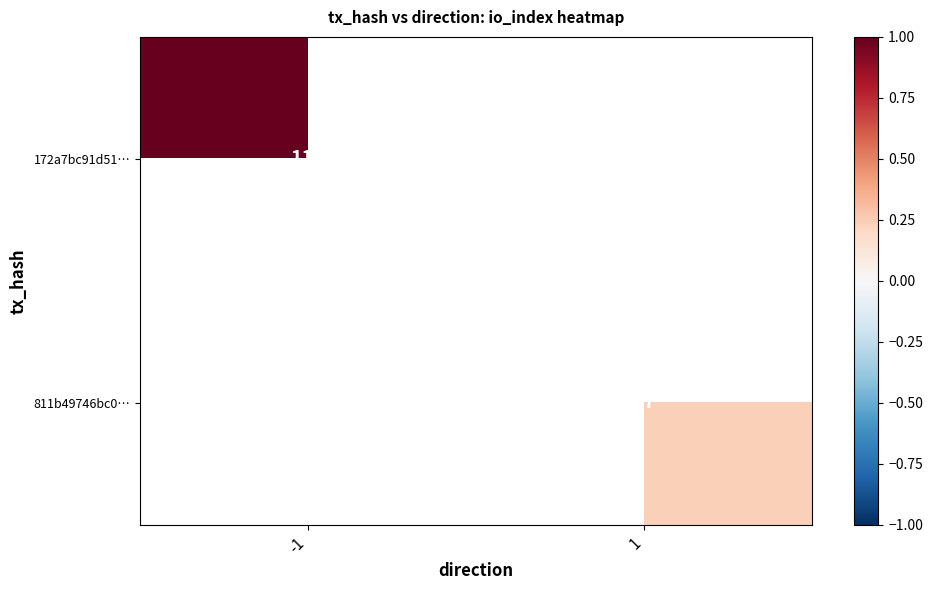

Is it true that 172a7bc91d51… equals 36 at -1?

False